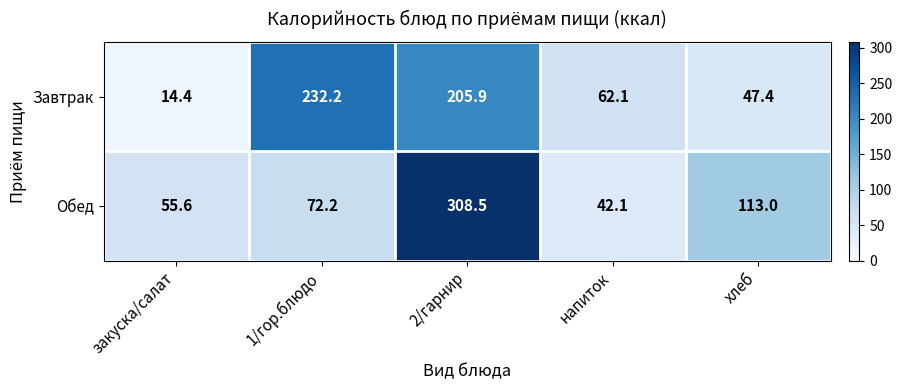

At which label is Обед closest to 175?

хлеб